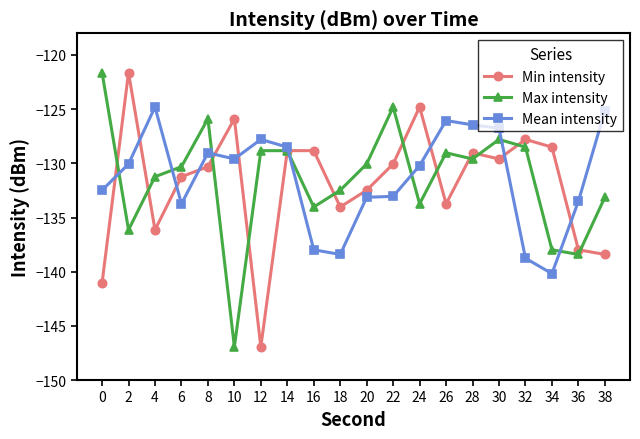

At 4, list the series in order from smallest to largest.

Min intensity, Max intensity, Mean intensity